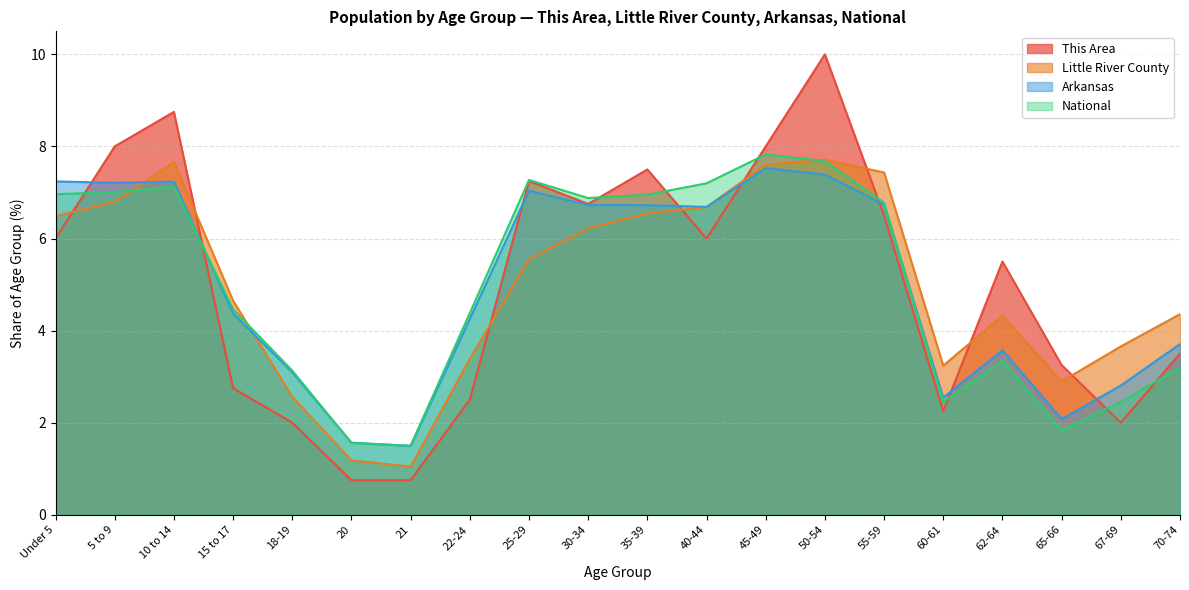

Reading left to right, transcribe all the data shown in this chart.

This Area: 6.0	8.0	8.8	2.8	2.0	0.8	0.8	2.5	7.2	6.8	7.5	6.0	8.0	10.0	6.5	2.2	5.5	3.2	2.0	3.5
Little River County: 6.5	6.8	7.7	4.7	2.6	1.2	1.0	3.4	5.5	6.2	6.5	6.7	7.6	7.7	7.4	3.2	4.3	2.9	3.7	4.4
Arkansas: 7.2	7.2	7.2	4.4	3.1	1.6	1.5	4.3	7.0	6.7	6.7	6.7	7.5	7.4	6.7	2.5	3.6	2.1	2.8	3.7
National: 7.0	7.0	7.1	4.5	3.1	1.6	1.5	4.4	7.3	6.9	7.0	7.2	7.8	7.7	6.8	2.5	3.3	1.8	2.5	3.2